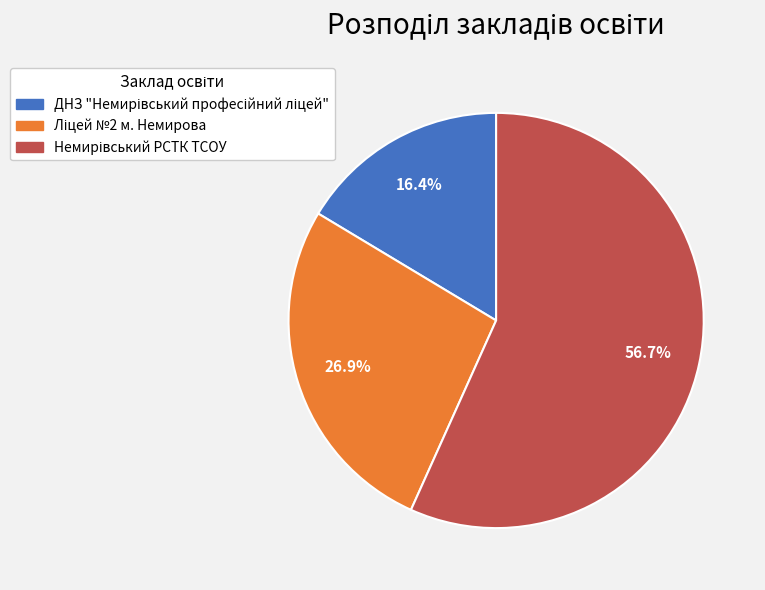

Is there a majority slice in this chart?

Yes